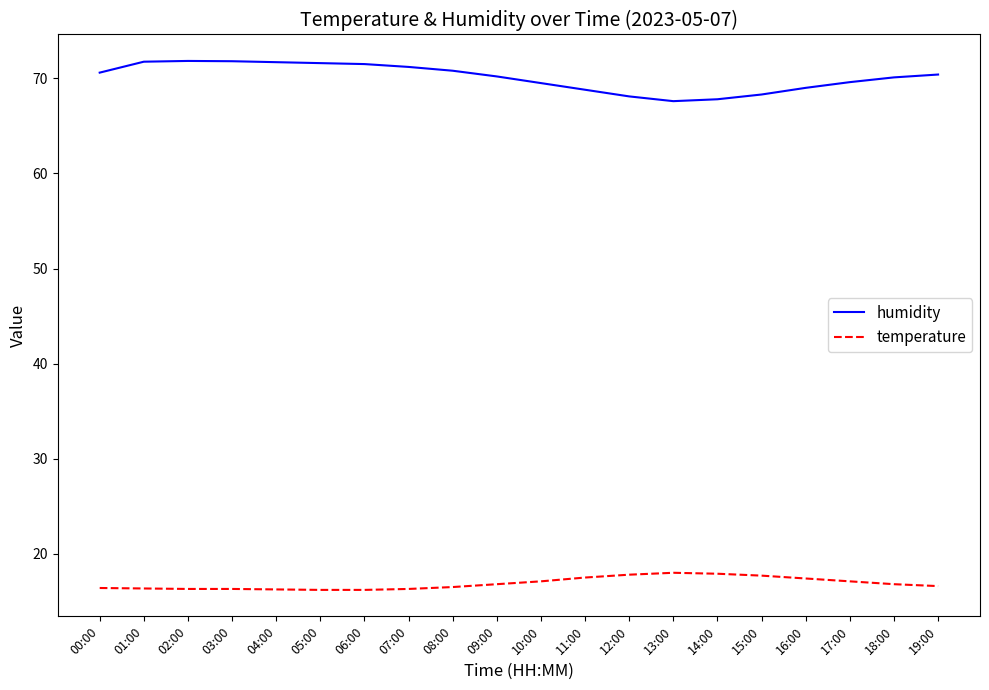

What is the total value across all series at 04:00?

88.0